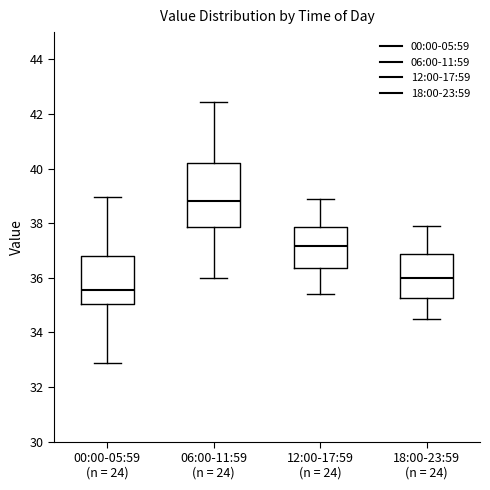

Which box is the tallest, from its lower edge to its upper edge?

06:00-11:59 (n = 24)